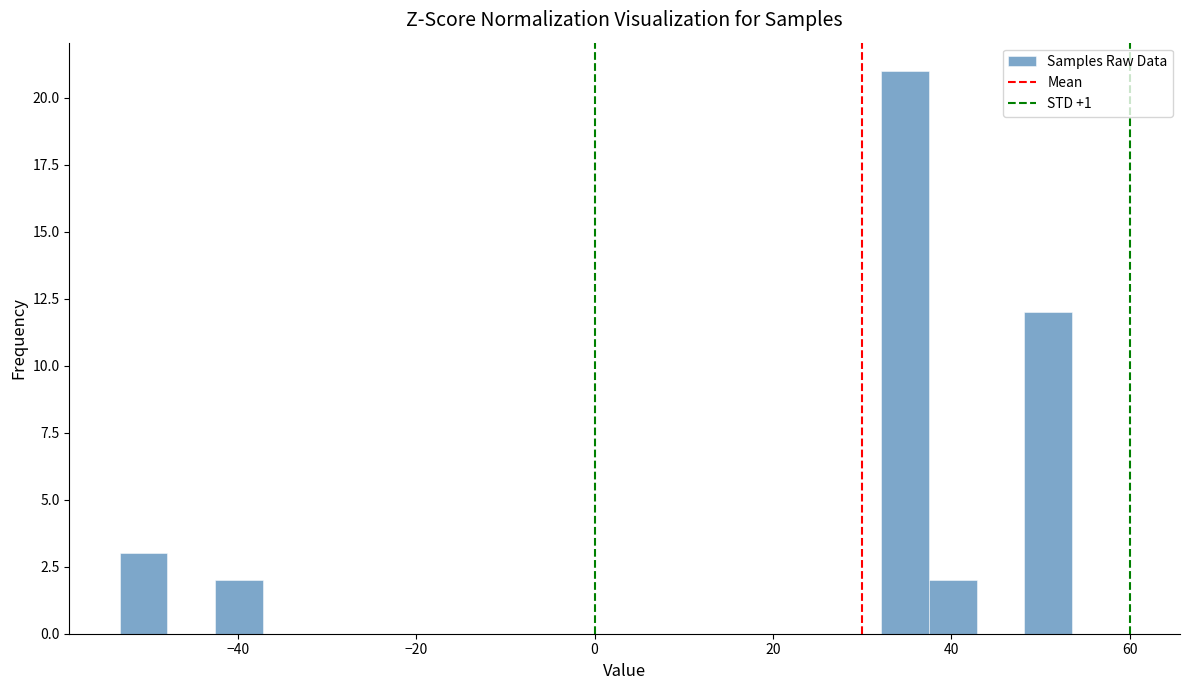

Around what value on the x-axis is the tallest bar? Give the approximate position of its centre, as read against the axis.

34